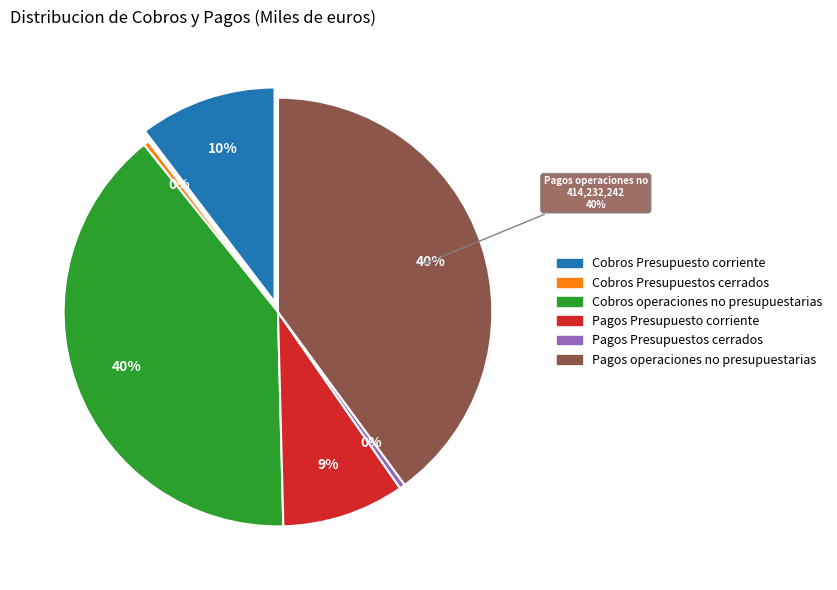

Is Cobros Presupuestos cerrados the majority of the pie?

No